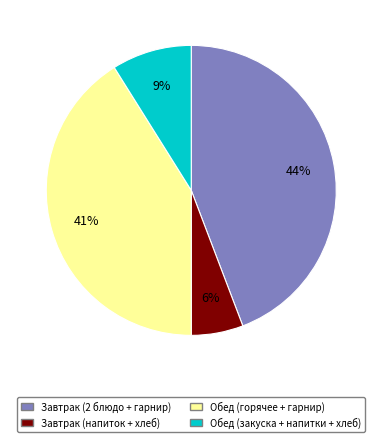

How many segments does this pie chart have?

4